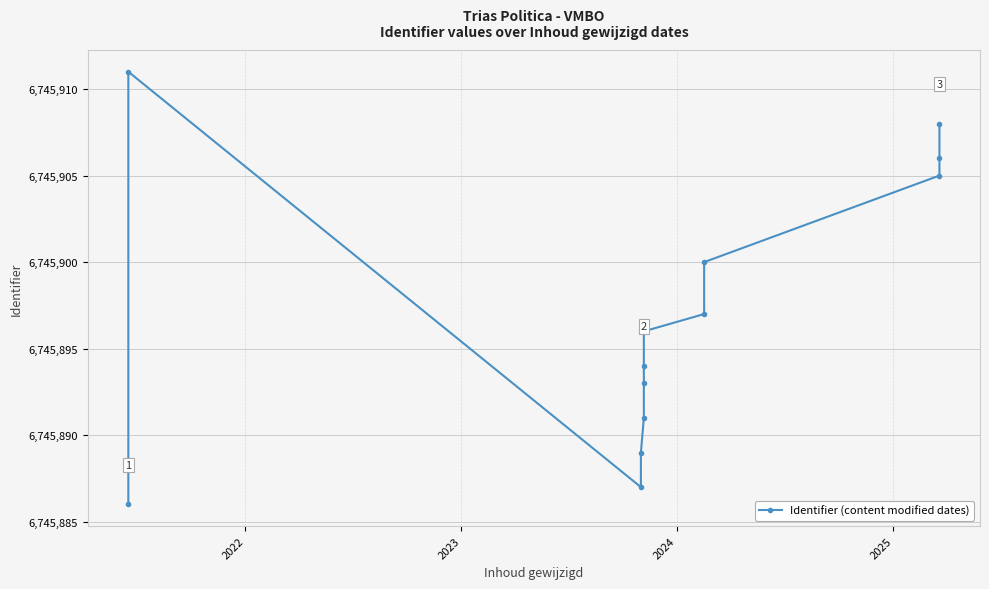

Does the chart display data point markers on the line(s)?

Yes